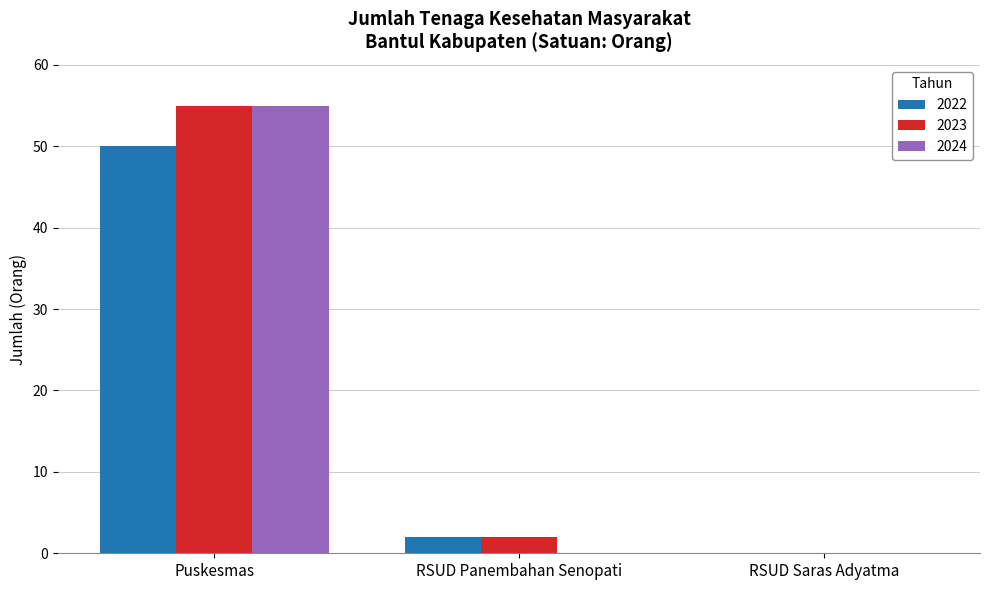

How many groups of bars are there?

3